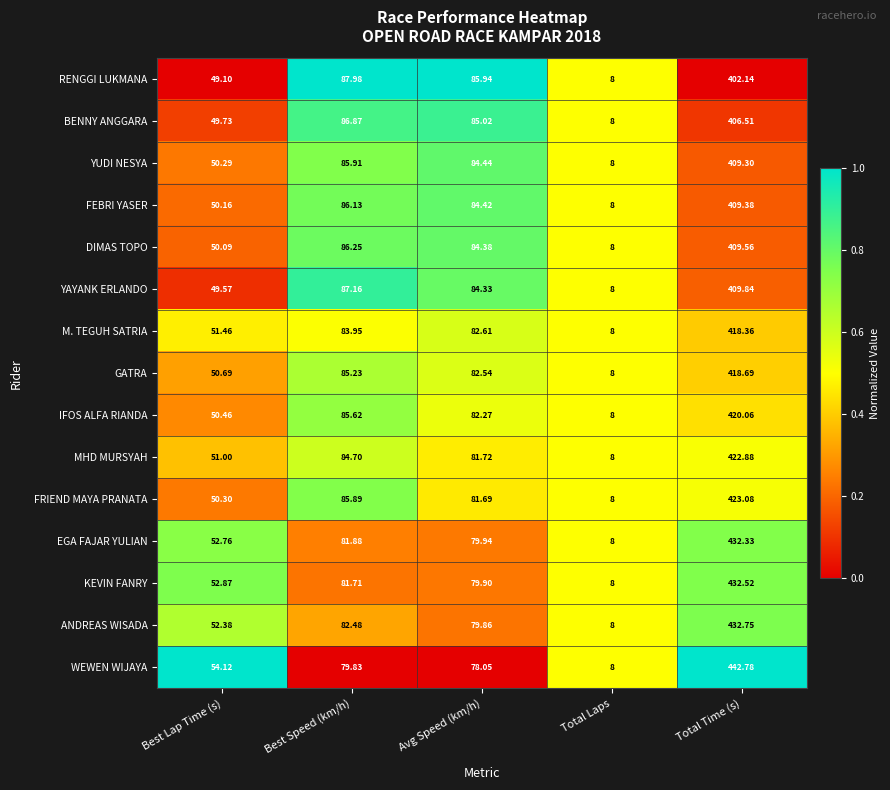

Rank the series by their maximum value, from lowest to highest.

RENGGI LUKMANA, BENNY ANGGARA, YUDI NESYA, FEBRI YASER, DIMAS TOPO, YAYANK ERLANDO, M. TEGUH SATRIA, GATRA, IFOS ALFA RIANDA, MHD MURSYAH, FRIEND MAYA PRANATA, EGA FAJAR YULIAN, KEVIN FANRY, ANDREAS WISADA, WEWEN WIJAYA